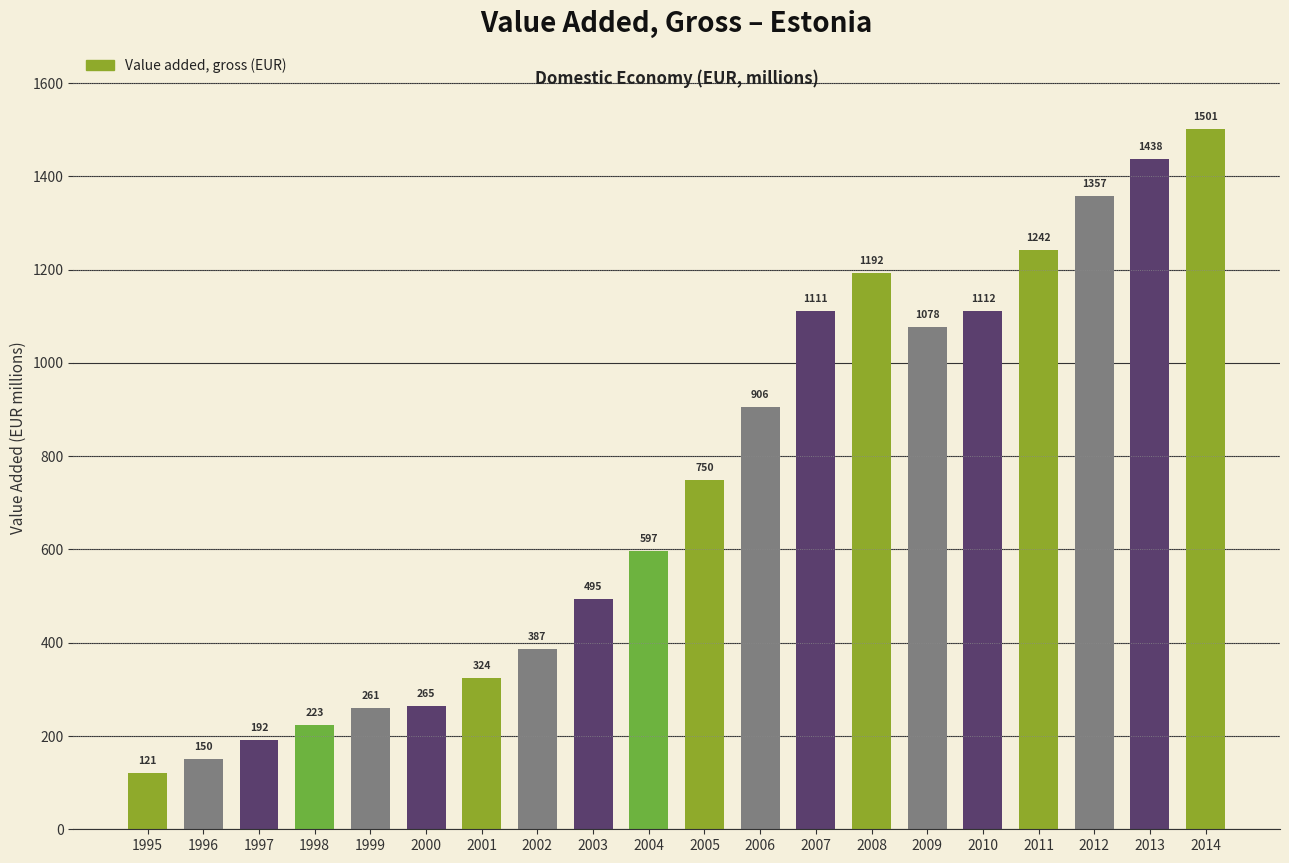

Rank the categories by value from highest to lowest.

2014, 2013, 2012, 2011, 2008, 2010, 2007, 2009, 2006, 2005, 2004, 2003, 2002, 2001, 2000, 1999, 1998, 1997, 1996, 1995